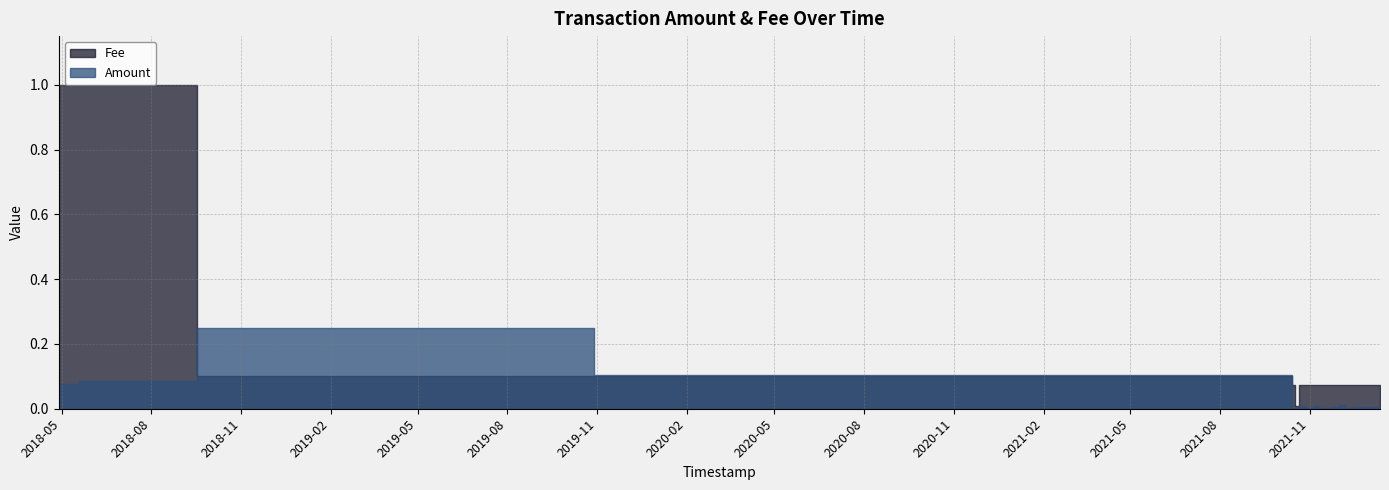

The value of Amount at 2021-10-26 is 0.0. True or false?

False